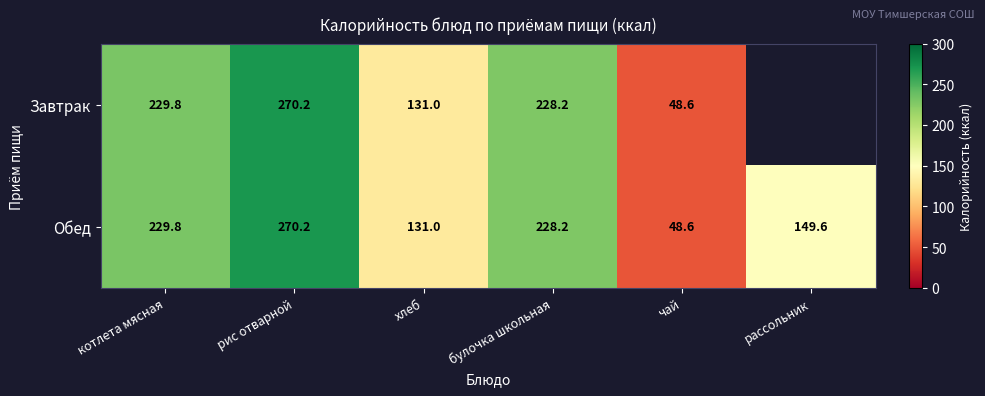

Is it true that Обед equals 229.8 at котлета мясная?

True